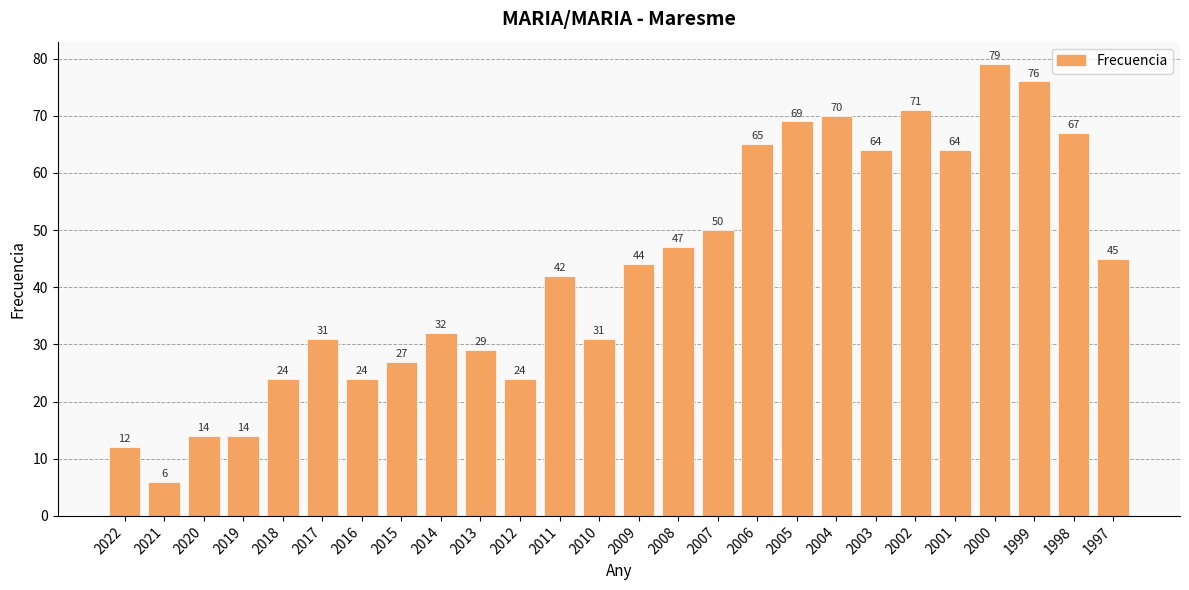

Does the chart contain stacked bars?

No